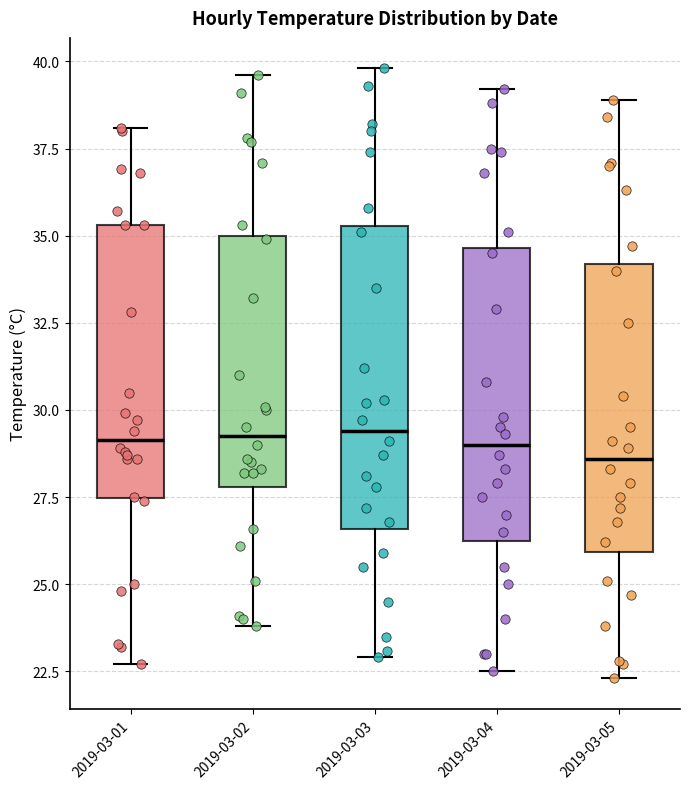

Reading left to right, transcribe this box plot: for each box, give where its median line is, the range the box spans, and where its two whiskers end, as read against the y-axis. The values are not printed on the chart, so give them approximately, as read against the axis.

2019-03-01: median 29.0, box 27.5 to 35.5, whiskers 22.5 to 38.0
2019-03-02: median 29.5, box 28.0 to 35.0, whiskers 24.0 to 39.5
2019-03-03: median 29.5, box 26.5 to 35.5, whiskers 23.0 to 40.0
2019-03-04: median 29.0, box 26.5 to 34.5, whiskers 22.5 to 39.0
2019-03-05: median 28.5, box 26.0 to 34.0, whiskers 22.5 to 39.0